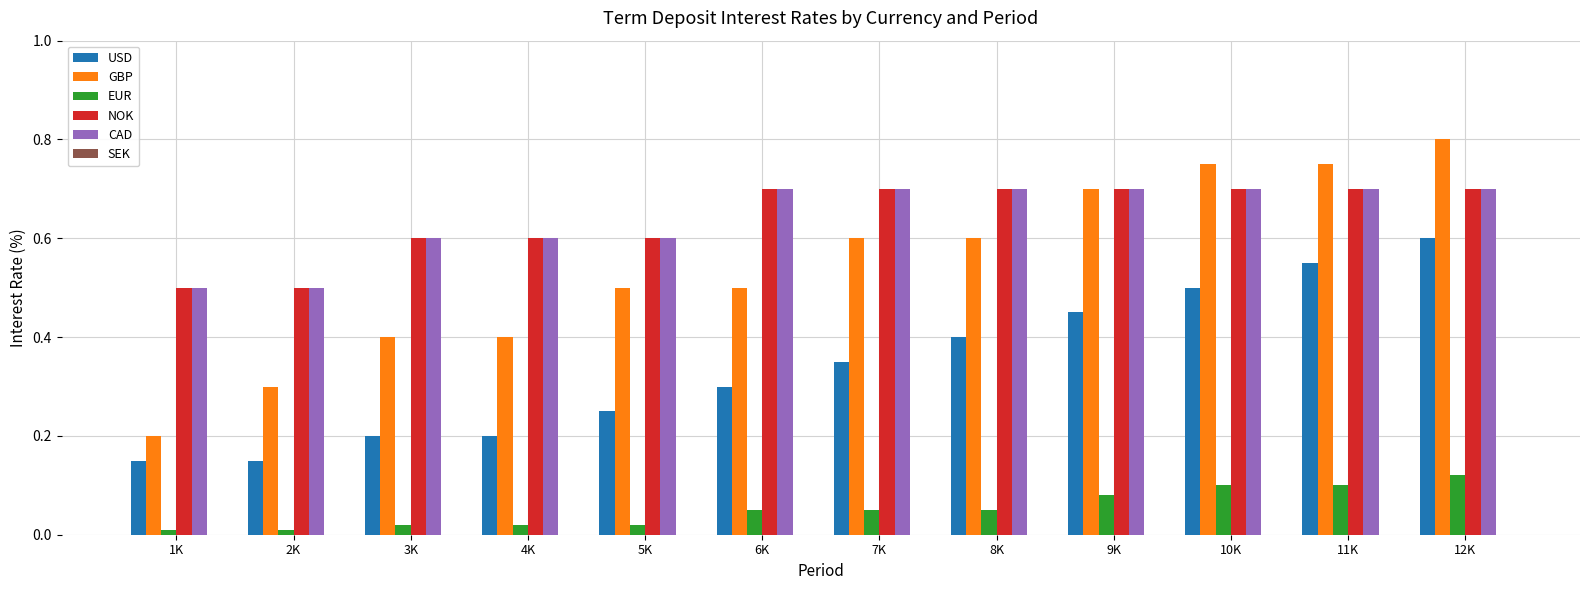

Is it true that NOK equals 0.7 at 12K?

True